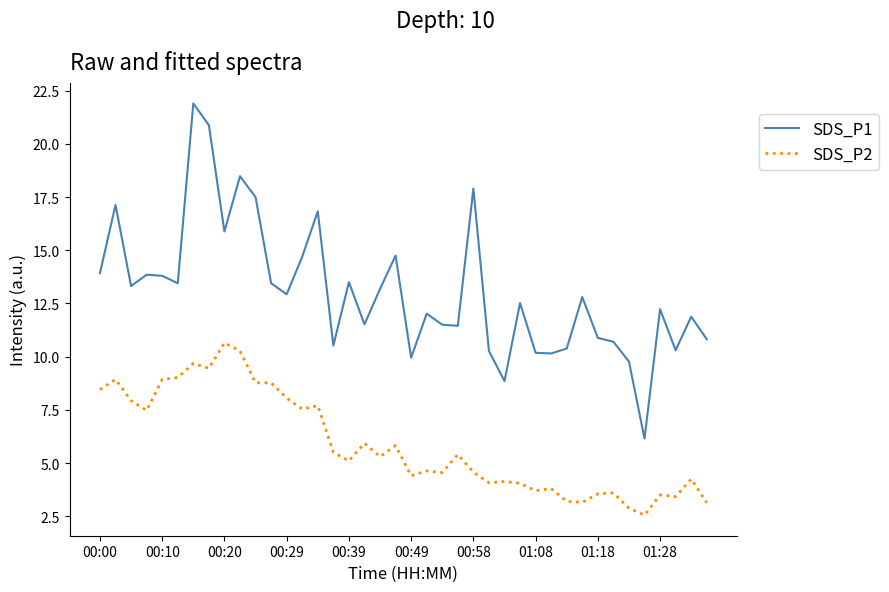

Which series has the widest spread of values?

SDS_P1